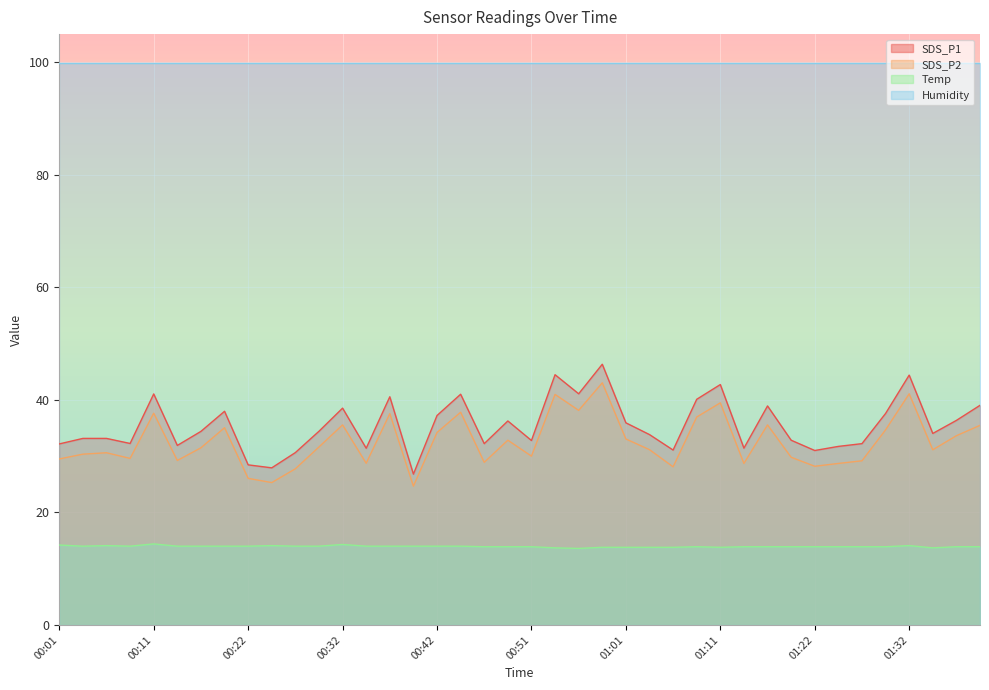

How many interior local peaks does the Temp series have?

6